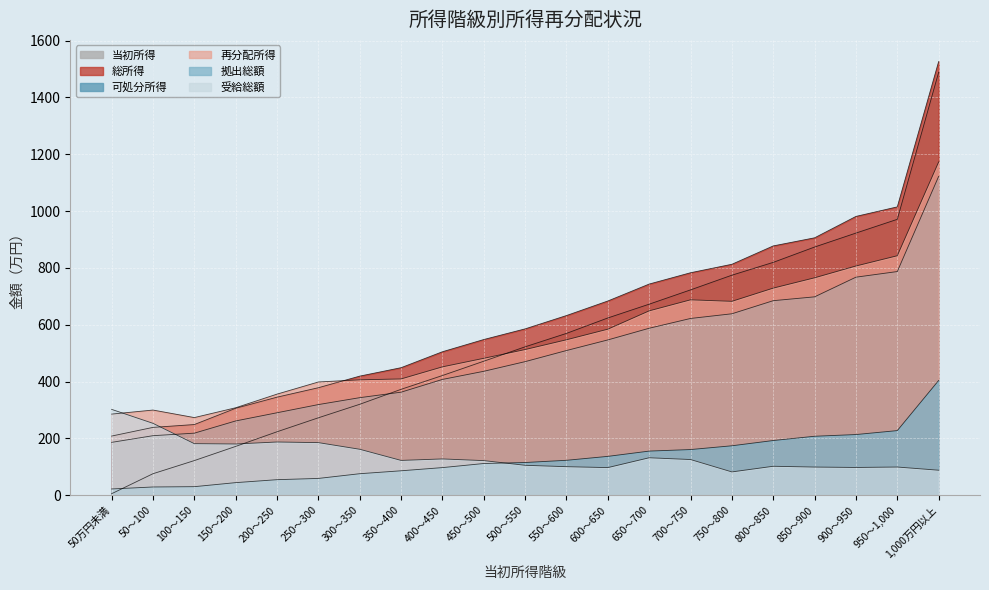

Is the value of 可処分所得 at 300～350 greater than the value of 受給総額 at 200～250?

Yes